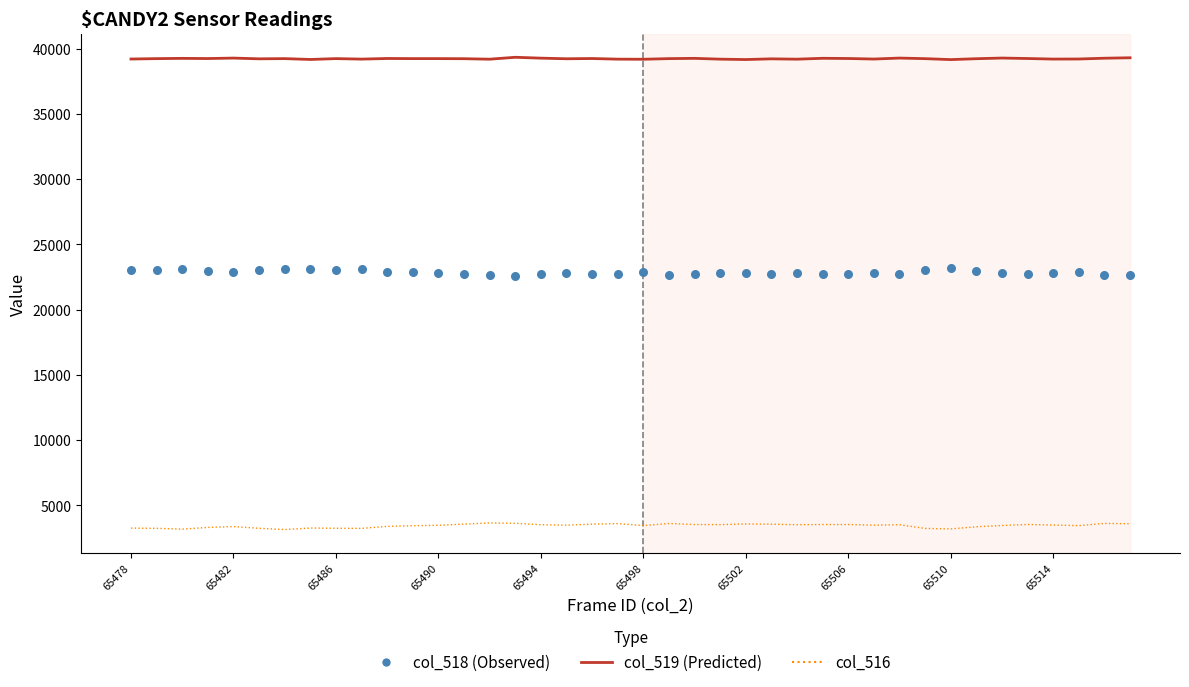

What are all the series names shown in the legend?

col_519 (Predicted), col_516, col_518 (Observed)